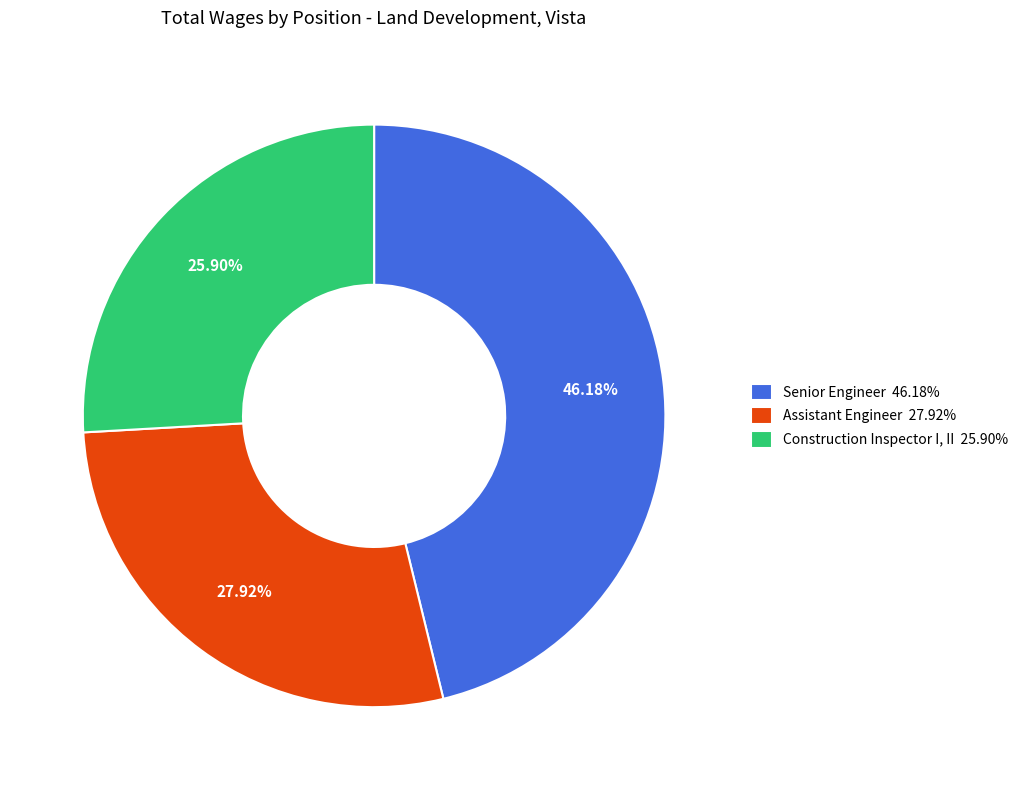

Between Senior Engineer 46.18% and Construction Inspector I, II 25.90%, which is larger?

Senior Engineer 46.18%